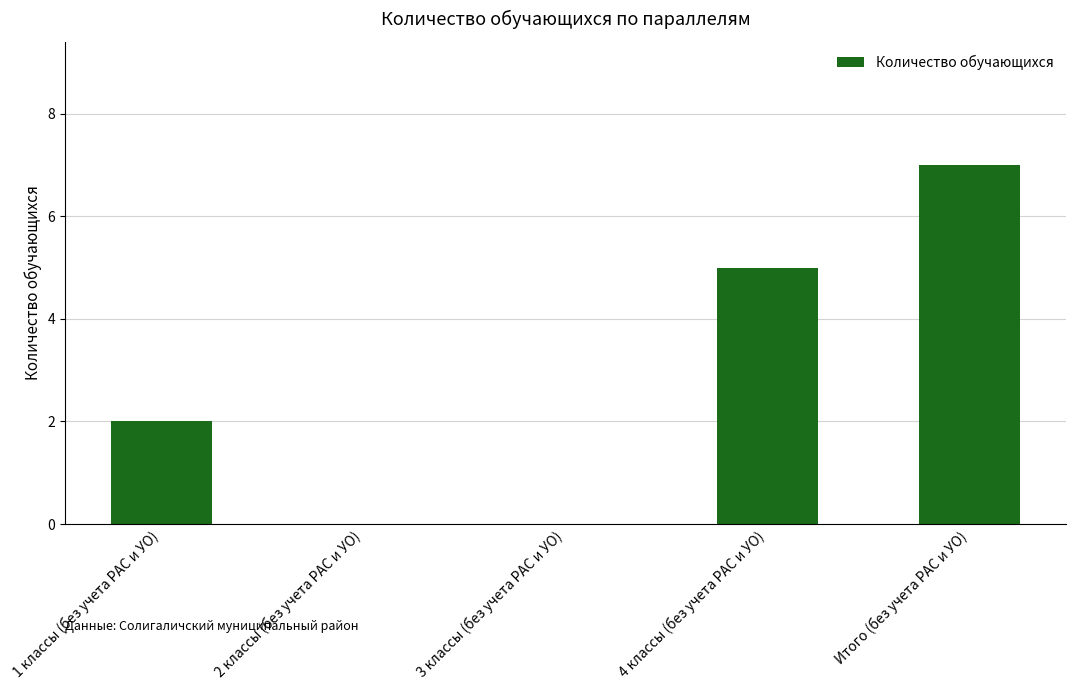

What is the maximum value shown in the chart?

7